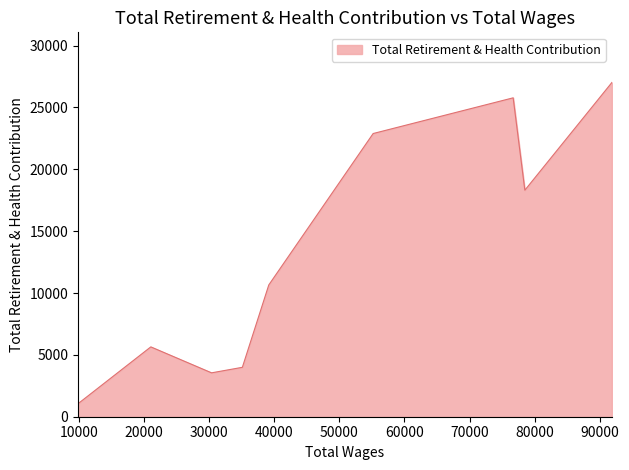

What is the difference between the maximum and minimum values?

25964